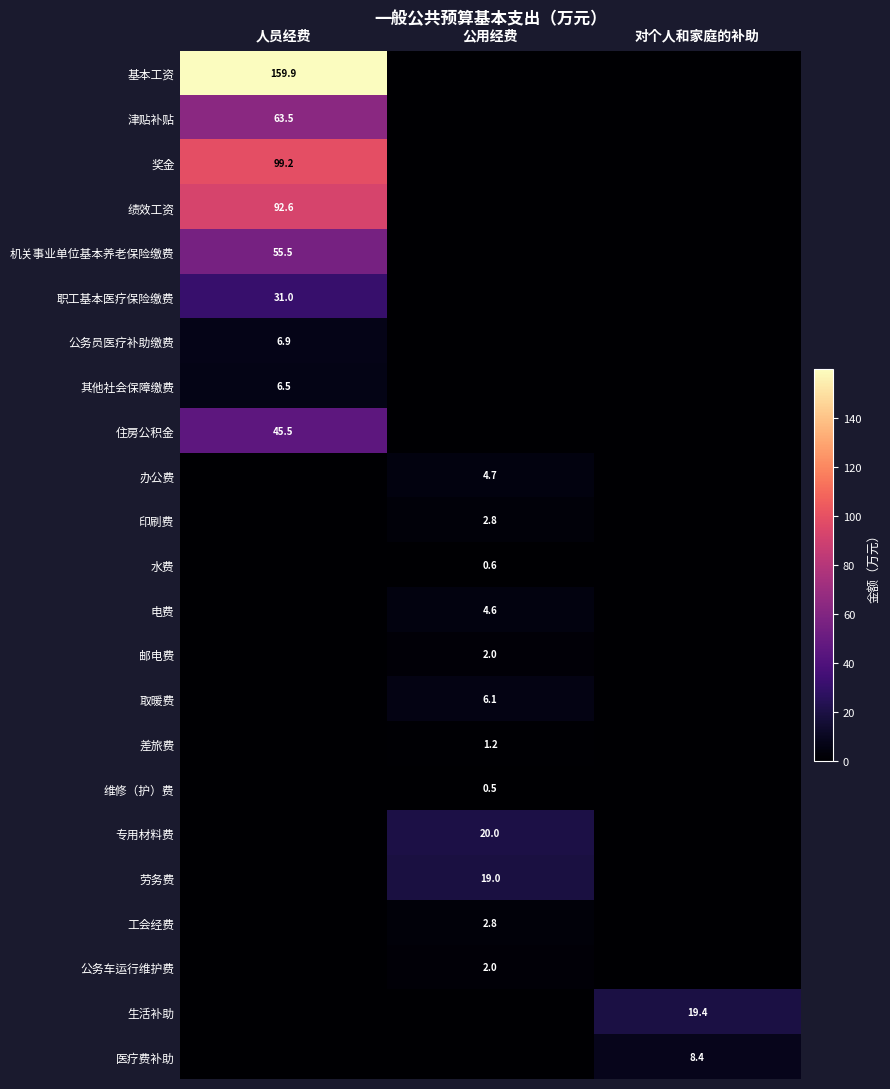

The value of 基本工资 at 人员经费 is 159.9. True or false?

True